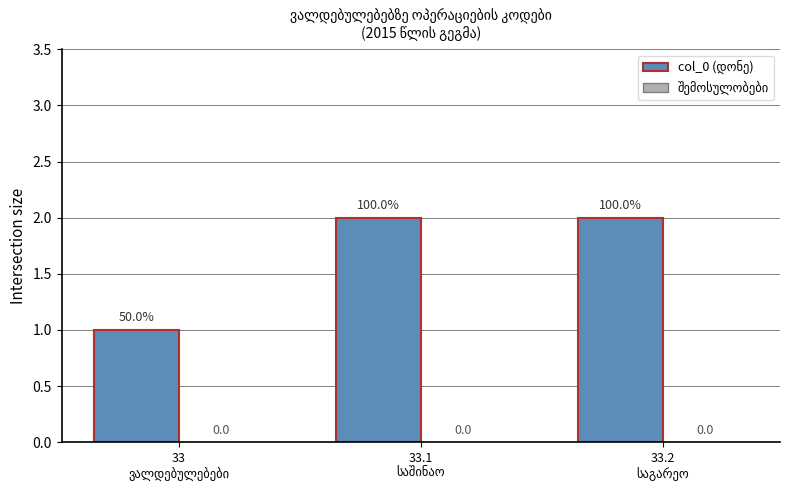

Reading right to left, transcribe all the data shown in this chart.

col_0 (დონე): 2	2	1
შემოსულობები: 0	0	0